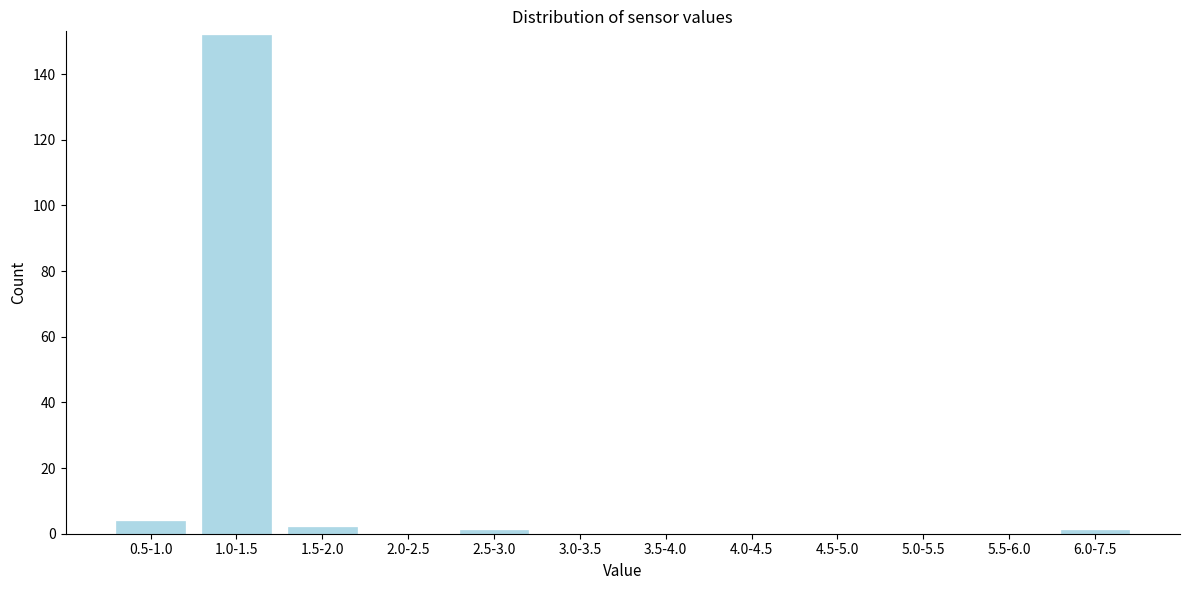

Reading left to right, extract all data points from this chart.

0.5-1.0=4	1.0-1.5=152	1.5-2.0=2	2.0-2.5=0	2.5-3.0=1	3.0-3.5=0	3.5-4.0=0	4.0-4.5=0	4.5-5.0=0	5.0-5.5=0	5.5-6.0=0	6.0-7.5=1